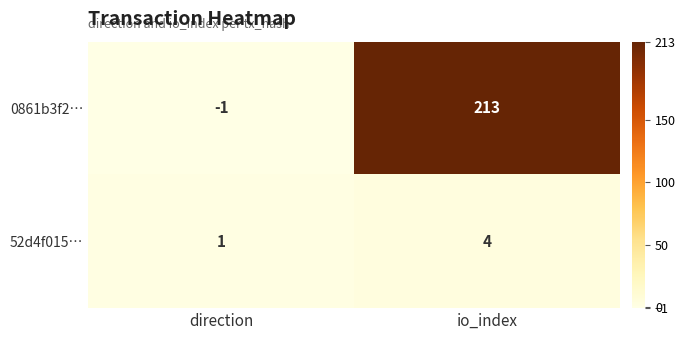

Which category has the highest value across all series?

io_index